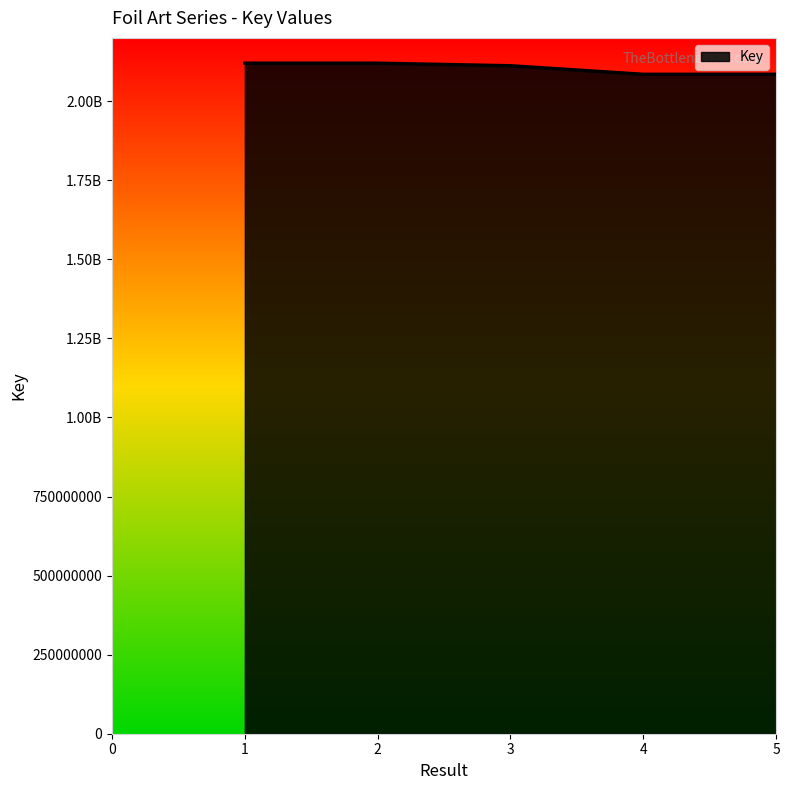

Does the chart have visible grid lines?

No